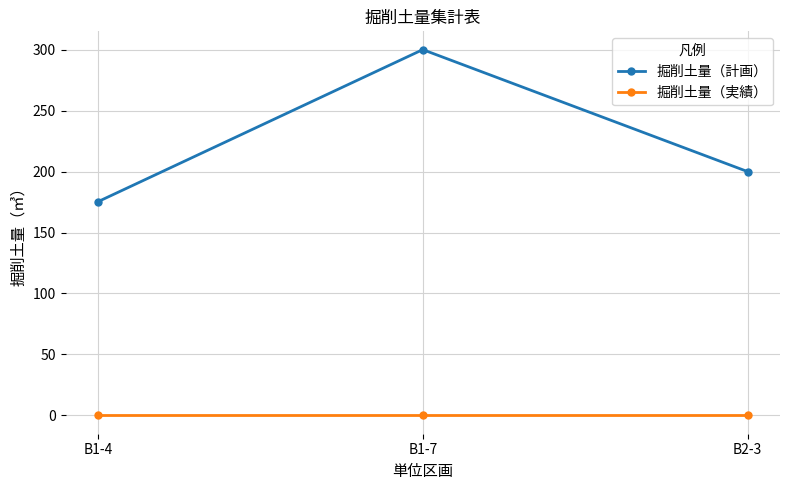

What is the sum of the 掘削土量（計画） values at B1-4 and B2-3?

375.3